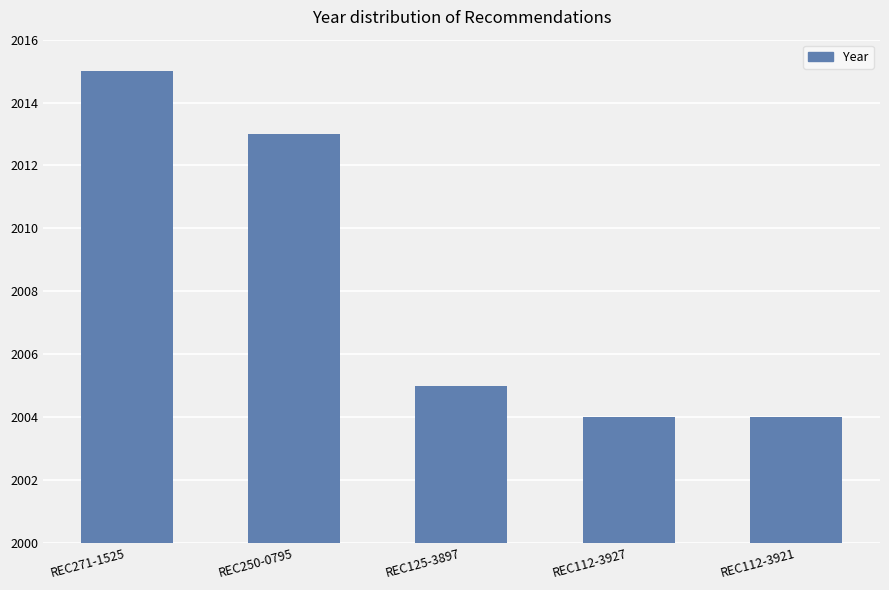

What is the difference between the second highest and second lowest values?

9